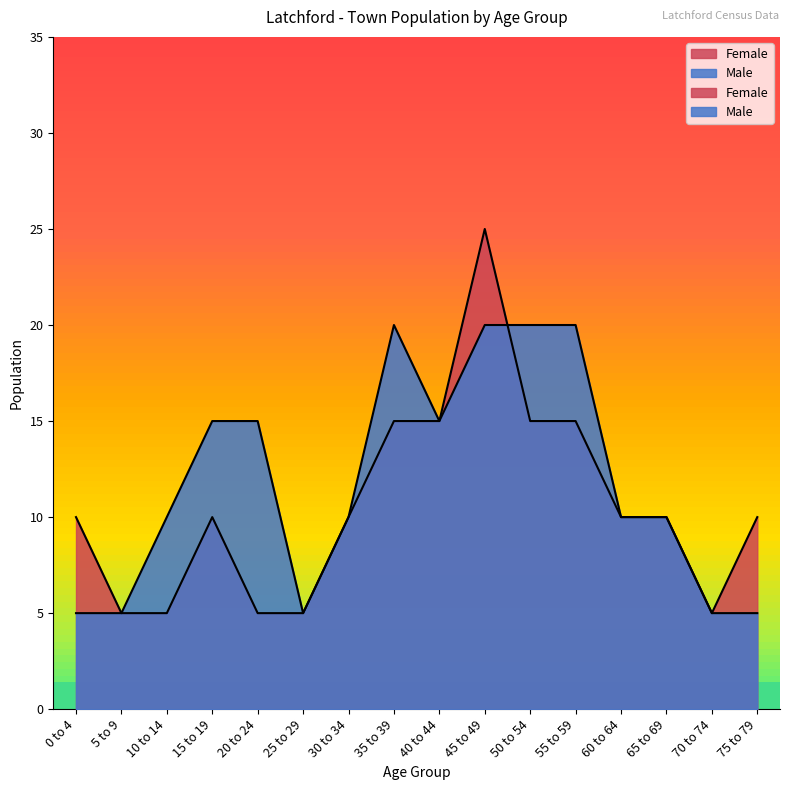

Which has a higher value, 20 to 24 or 0 to 4?

0 to 4